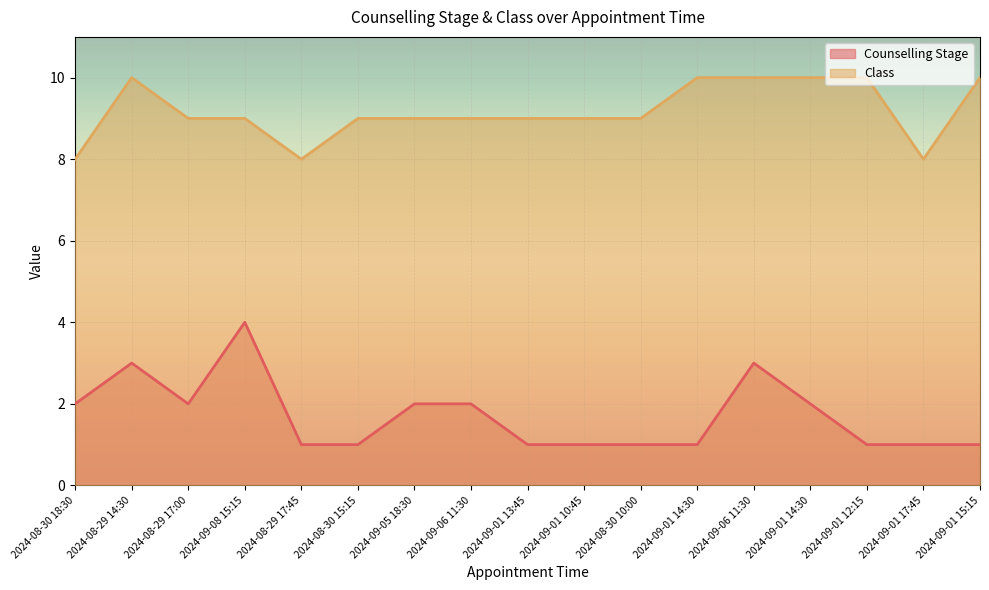

How many interior local valleys does the Class series have?

2